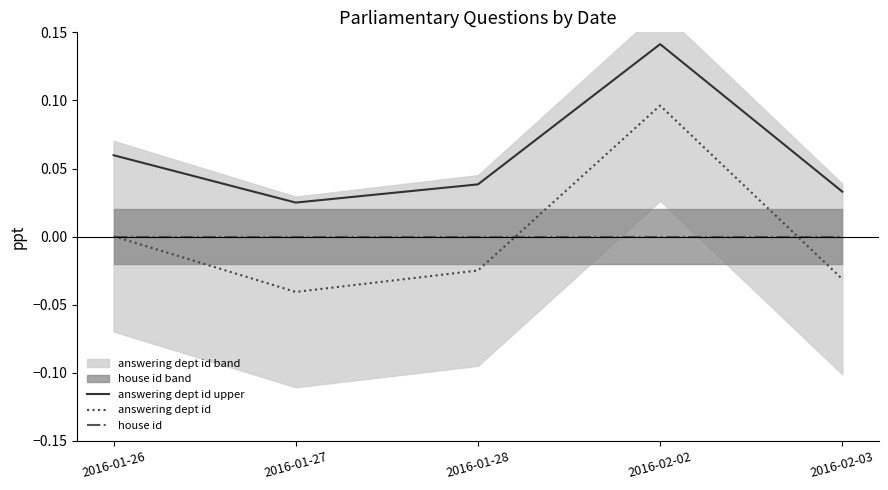

At how many categories does at least one series exceed 0?

5